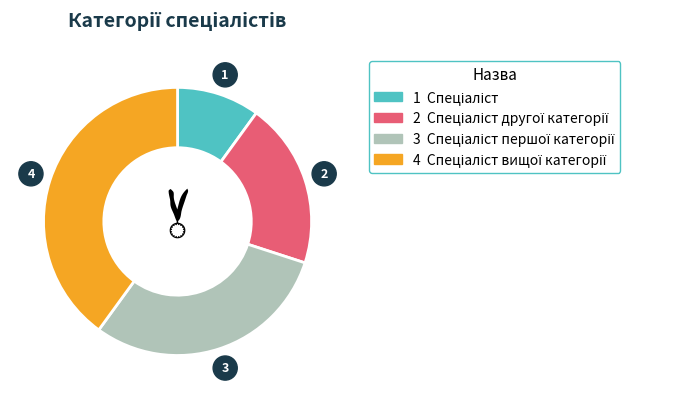

Is there a majority slice in this chart?

No